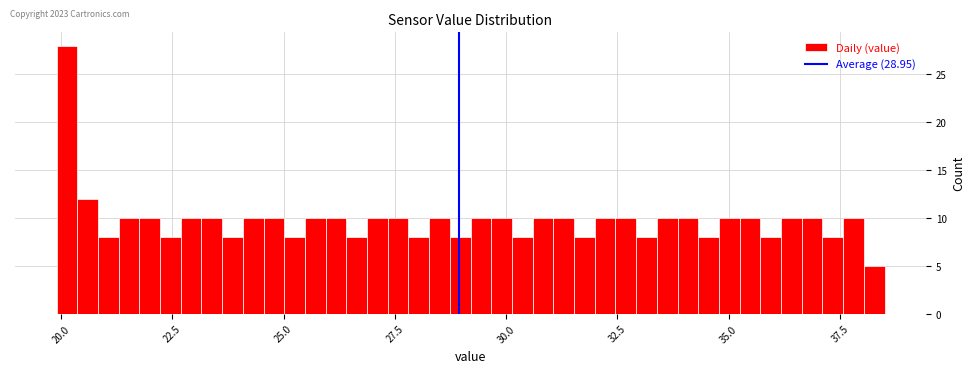

Read against the x-axis, roughly where is the centre of the tallest bar?

20.0